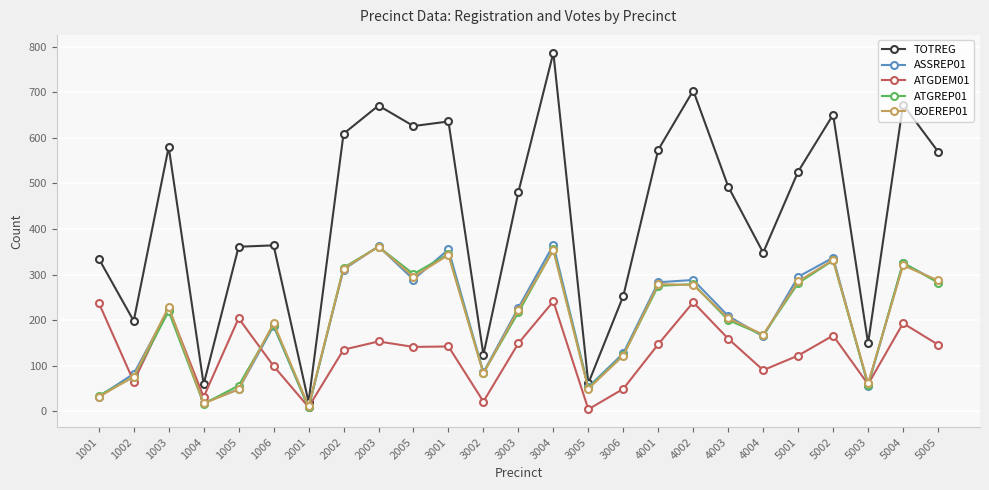

How many values in the ASSREP01 series are below 224?

12